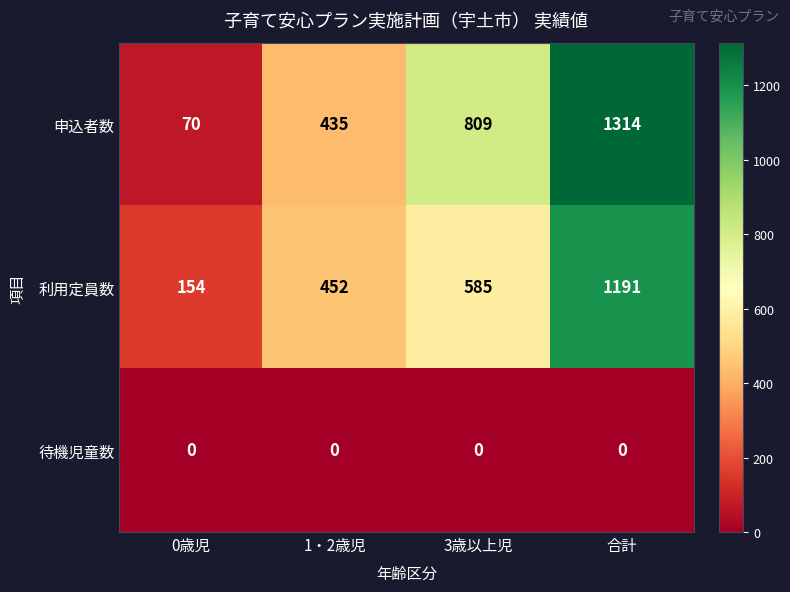

Count the 利用定員数 values in the range 452 to 1191.

3